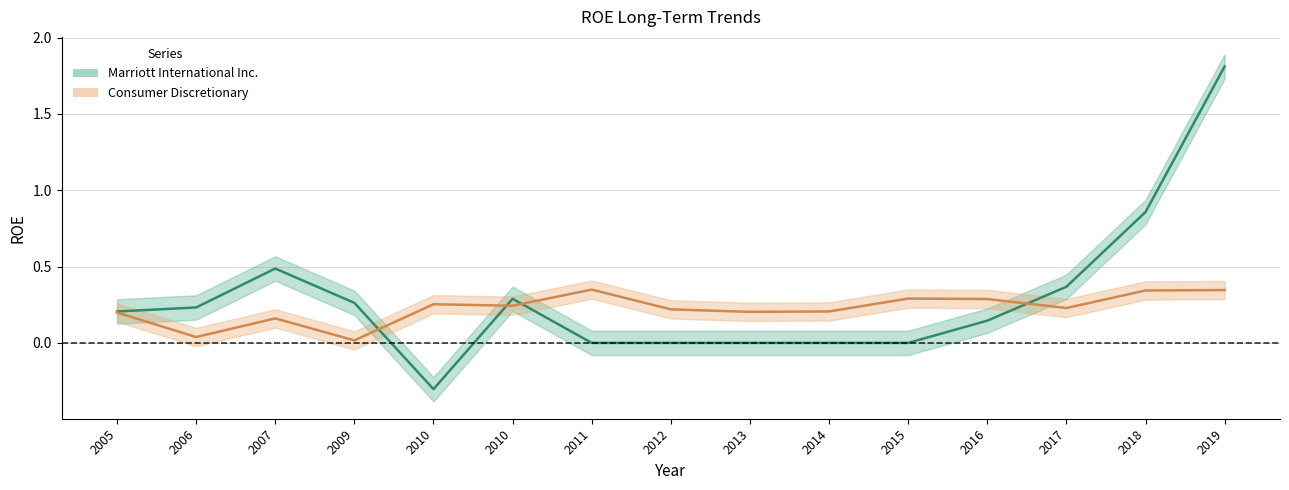

Which label corresponds to the largest value in the chart?

2019